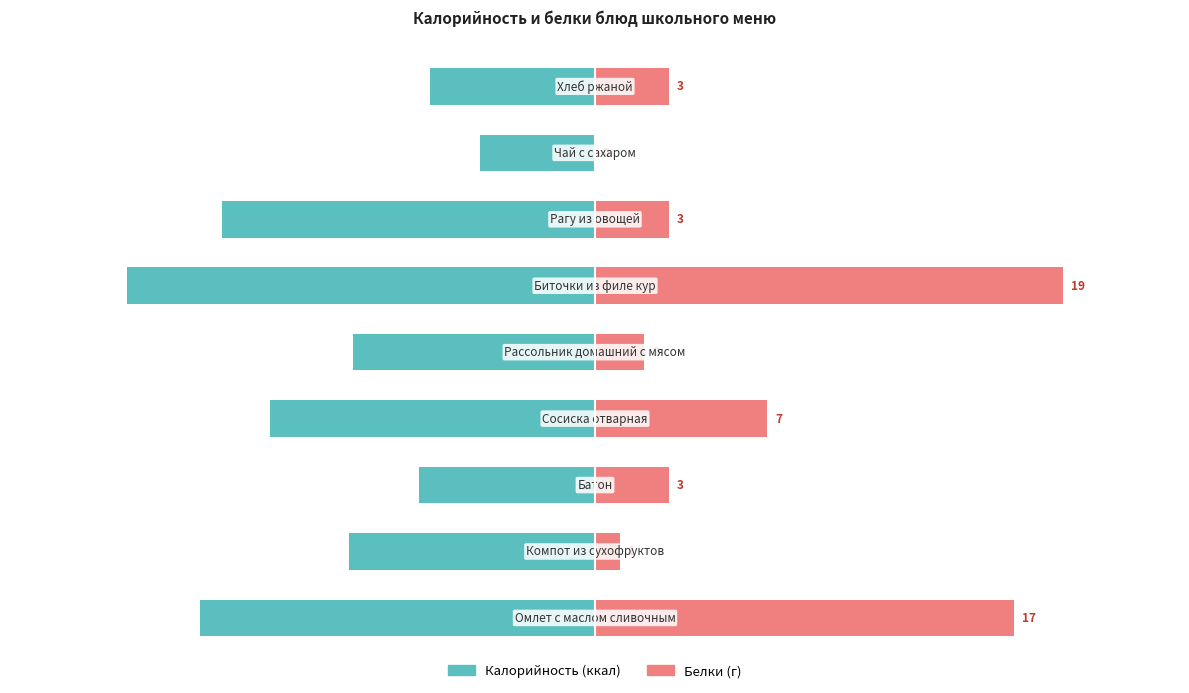

What is the average value of the Калорийность series?

-140.3